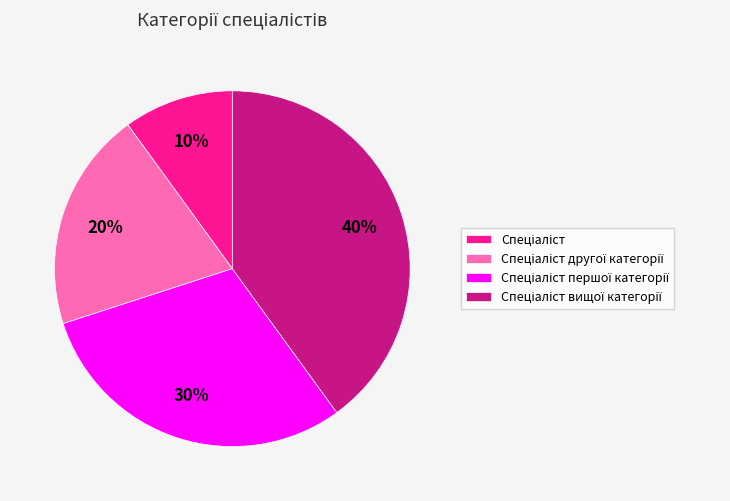

Is there any slice that represents more than half of the pie?

No